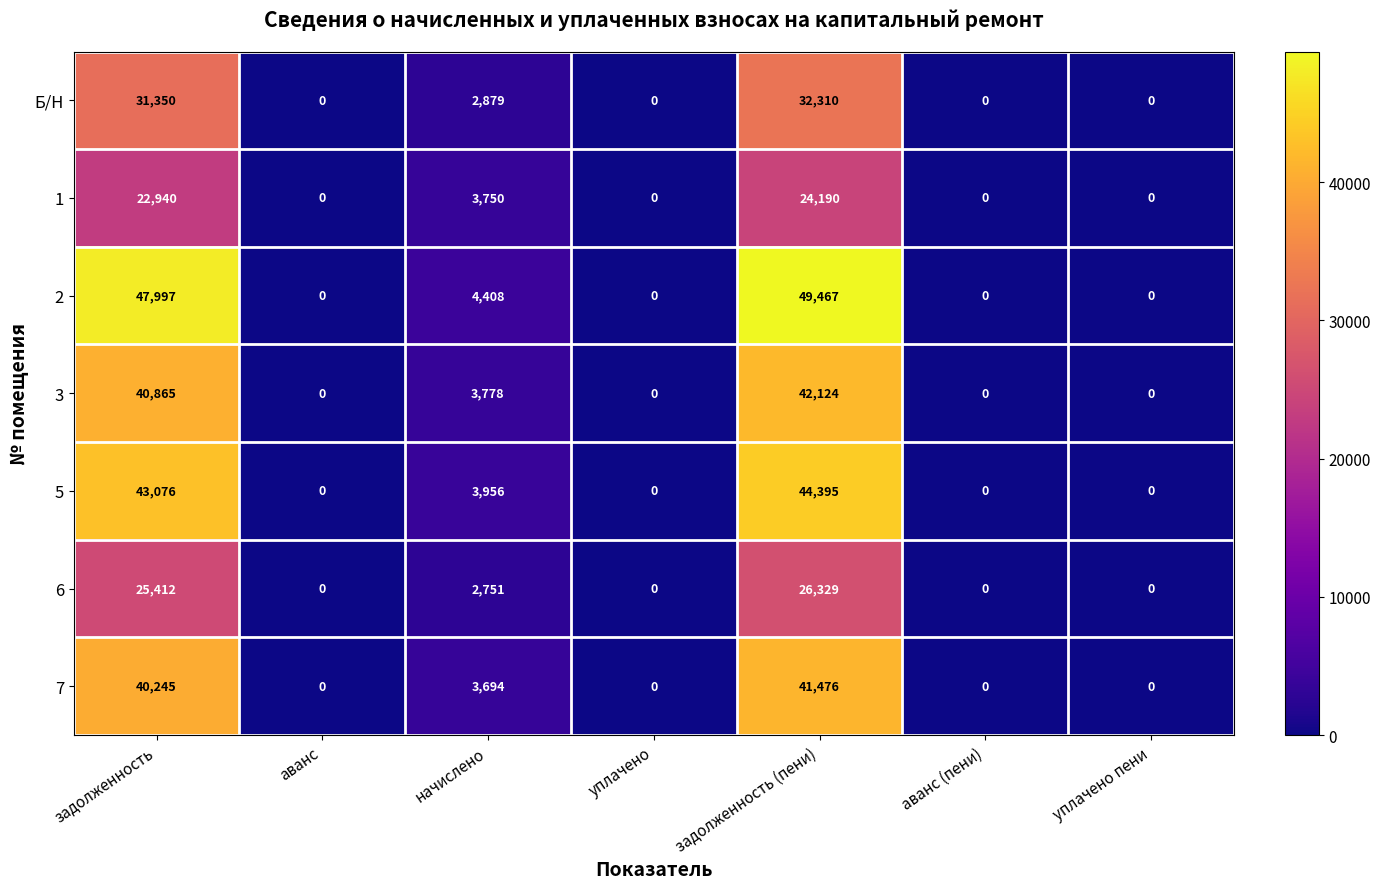

At which category is the sum across all series the highest?

задолженность (пени)